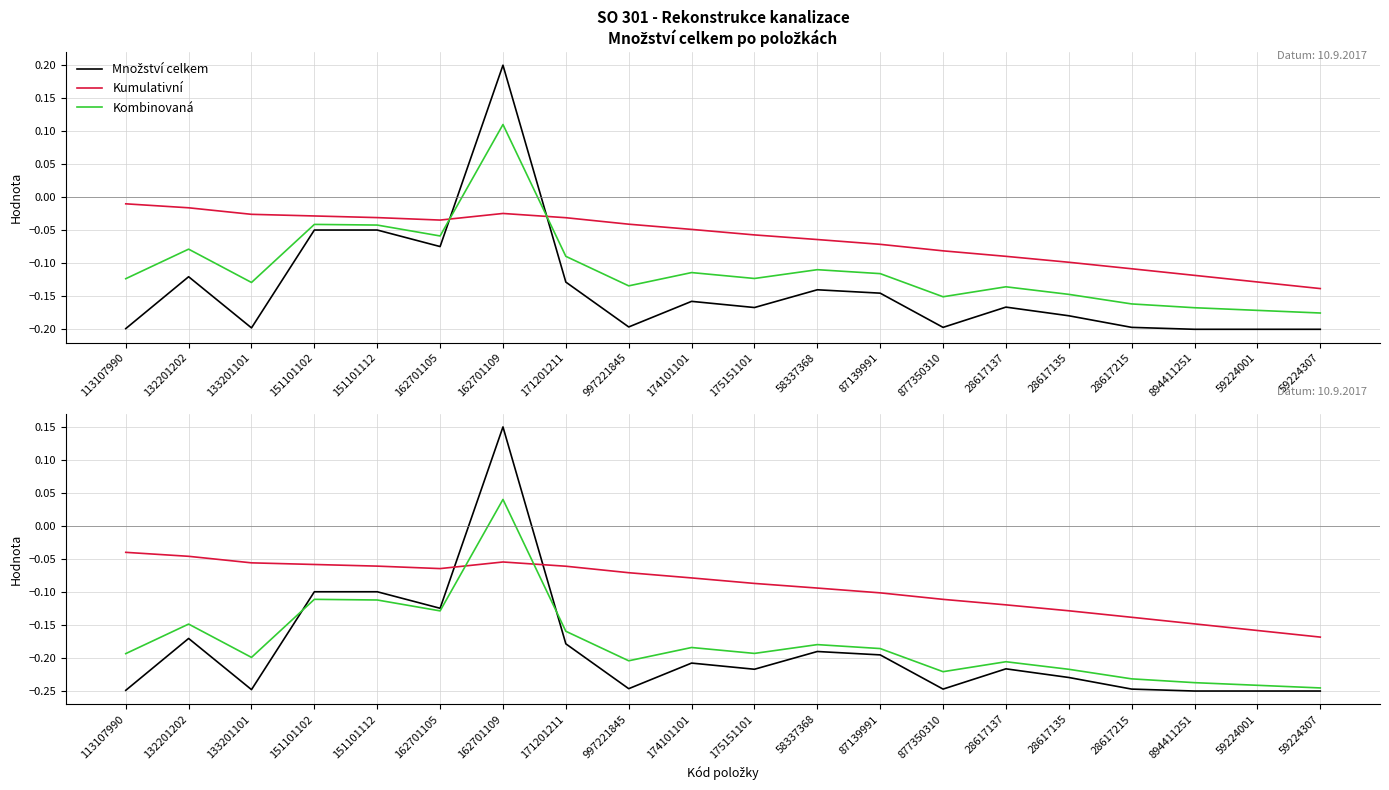

Reading right to left, what are all the values shown in this chart?

Množství celkem: 59224307=-0.2	59224001=-0.2	894411251=-0.2	28617215=-0.2	28617135=-0.2	28617137=-0.2	877350310=-0.2	87139991=-0.2	58337368=-0.2	175151101=-0.2	174101101=-0.2	997221845=-0.2	171201211=-0.2	162701109=0.1	162701105=-0.1	151101112=-0.1	151101102=-0.1	133201101=-0.2	132201202=-0.2	113107990=-0.2
Kumulativní: 59224307=-0.2	59224001=-0.2	894411251=-0.1	28617215=-0.1	28617135=-0.1	28617137=-0.1	877350310=-0.1	87139991=-0.1	58337368=-0.1	175151101=-0.1	174101101=-0.1	997221845=-0.1	171201211=-0.1	162701109=-0.1	162701105=-0.1	151101112=-0.1	151101102=-0.1	133201101=-0.1	132201202=-0.0	113107990=-0.0
Kombinovaná: 59224307=-0.2	59224001=-0.2	894411251=-0.2	28617215=-0.2	28617135=-0.2	28617137=-0.2	877350310=-0.2	87139991=-0.2	58337368=-0.2	175151101=-0.2	174101101=-0.2	997221845=-0.2	171201211=-0.2	162701109=0.0	162701105=-0.1	151101112=-0.1	151101102=-0.1	133201101=-0.2	132201202=-0.1	113107990=-0.2